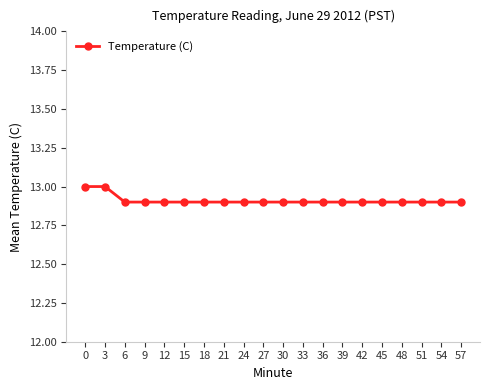

What is the value of the 18th point from the left?

12.9